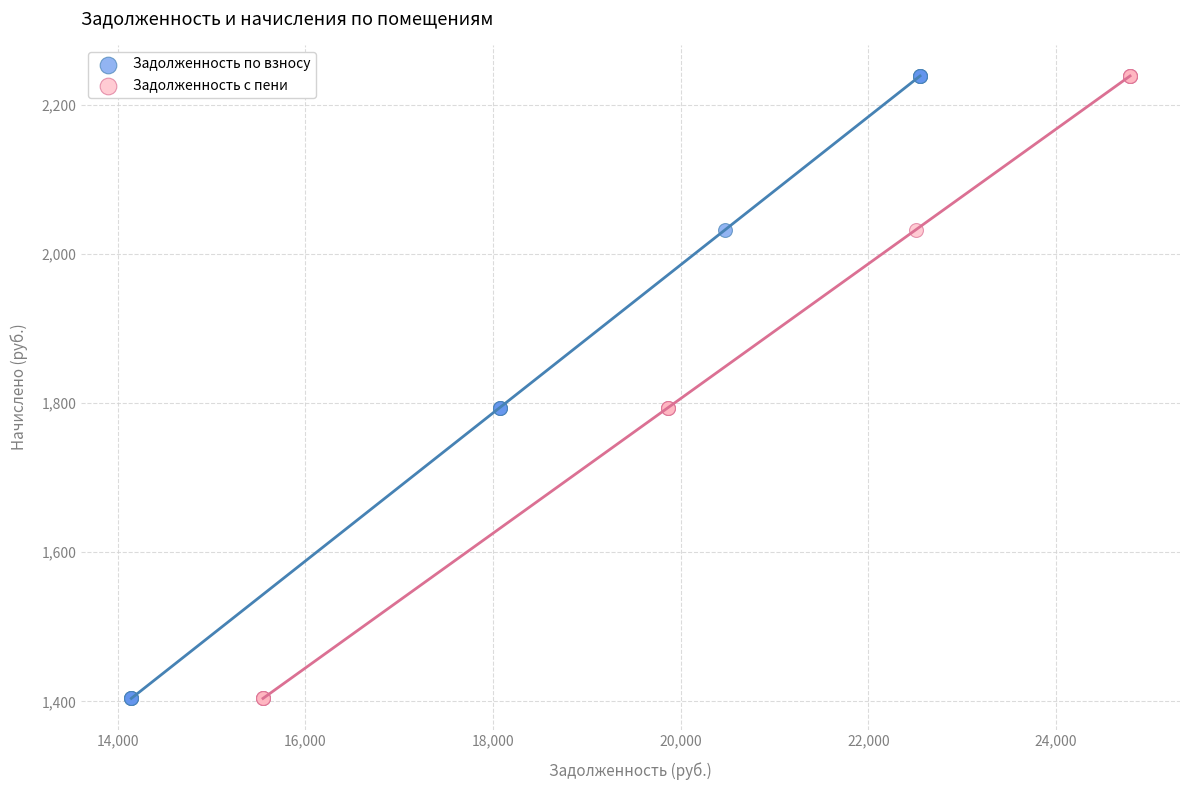

What are all the series names shown in the legend?

Задолженность по взносу, Задолженность с пени